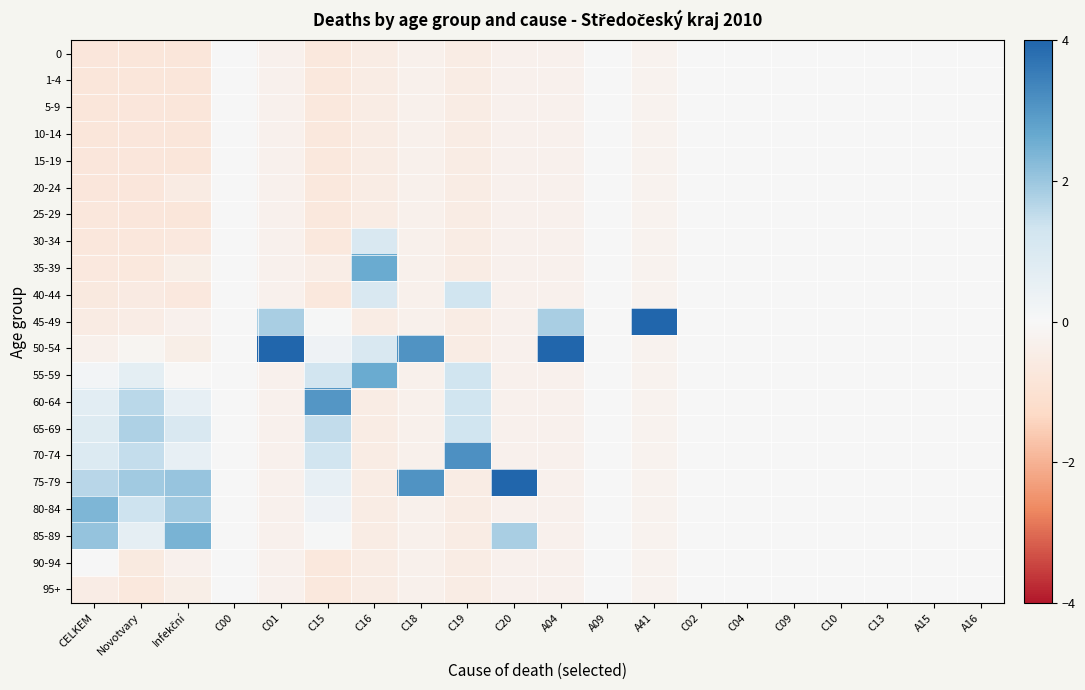

Reading left to right, transcribe all the data shown in this chart.

0: CELKEM=-0.8	Novotvary=-0.8	Infekční=-0.8	C00=0.0	C01=-0.3	C15=-0.7	C16=-0.5	C18=-0.3	C19=-0.5	C20=-0.3	A04=-0.3	A09=0.0	A41=-0.2	C02=0.0	C04=0.0	C09=0.0	C10=0.0	C13=0.0	A15=0.0	A16=0.0
1-4: CELKEM=-0.8	Novotvary=-0.8	Infekční=-0.8	C00=0.0	C01=-0.3	C15=-0.7	C16=-0.5	C18=-0.3	C19=-0.5	C20=-0.3	A04=-0.3	A09=0.0	A41=-0.2	C02=0.0	C04=0.0	C09=0.0	C10=0.0	C13=0.0	A15=0.0	A16=0.0
5-9: CELKEM=-0.8	Novotvary=-0.8	Infekční=-0.8	C00=0.0	C01=-0.3	C15=-0.7	C16=-0.5	C18=-0.3	C19=-0.5	C20=-0.3	A04=-0.3	A09=0.0	A41=-0.2	C02=0.0	C04=0.0	C09=0.0	C10=0.0	C13=0.0	A15=0.0	A16=0.0
10-14: CELKEM=-0.8	Novotvary=-0.8	Infekční=-0.8	C00=0.0	C01=-0.3	C15=-0.7	C16=-0.5	C18=-0.3	C19=-0.5	C20=-0.3	A04=-0.3	A09=0.0	A41=-0.2	C02=0.0	C04=0.0	C09=0.0	C10=0.0	C13=0.0	A15=0.0	A16=0.0
15-19: CELKEM=-0.8	Novotvary=-0.8	Infekční=-0.8	C00=0.0	C01=-0.3	C15=-0.7	C16=-0.5	C18=-0.3	C19=-0.5	C20=-0.3	A04=-0.3	A09=0.0	A41=-0.2	C02=0.0	C04=0.0	C09=0.0	C10=0.0	C13=0.0	A15=0.0	A16=0.0
20-24: CELKEM=-0.8	Novotvary=-0.8	Infekční=-0.5	C00=0.0	C01=-0.3	C15=-0.7	C16=-0.5	C18=-0.3	C19=-0.5	C20=-0.3	A04=-0.3	A09=0.0	A41=-0.2	C02=0.0	C04=0.0	C09=0.0	C10=0.0	C13=0.0	A15=0.0	A16=0.0
25-29: CELKEM=-0.7	Novotvary=-0.8	Infekční=-0.8	C00=0.0	C01=-0.3	C15=-0.7	C16=-0.5	C18=-0.3	C19=-0.5	C20=-0.3	A04=-0.3	A09=0.0	A41=-0.2	C02=0.0	C04=0.0	C09=0.0	C10=0.0	C13=0.0	A15=0.0	A16=0.0
30-34: CELKEM=-0.7	Novotvary=-0.7	Infekční=-0.7	C00=0.0	C01=-0.3	C15=-0.7	C16=1.0	C18=-0.3	C19=-0.5	C20=-0.3	A04=-0.3	A09=0.0	A41=-0.2	C02=0.0	C04=0.0	C09=0.0	C10=0.0	C13=0.0	A15=0.0	A16=0.0
35-39: CELKEM=-0.7	Novotvary=-0.7	Infekční=-0.4	C00=0.0	C01=-0.3	C15=-0.5	C16=2.6	C18=-0.3	C19=-0.5	C20=-0.3	A04=-0.3	A09=0.0	A41=-0.2	C02=0.0	C04=0.0	C09=0.0	C10=0.0	C13=0.0	A15=0.0	A16=0.0
40-44: CELKEM=-0.6	Novotvary=-0.6	Infekční=-0.7	C00=0.0	C01=-0.3	C15=-0.7	C16=1.0	C18=-0.3	C19=1.3	C20=-0.3	A04=-0.3	A09=0.0	A41=-0.2	C02=0.0	C04=0.0	C09=0.0	C10=0.0	C13=0.0	A15=0.0	A16=0.0
45-49: CELKEM=-0.5	Novotvary=-0.5	Infekční=-0.3	C00=0.0	C01=1.8	C15=0.0	C16=-0.5	C18=-0.3	C19=-0.5	C20=-0.3	A04=1.8	A09=0.0	A41=4.5	C02=0.0	C04=0.0	C09=0.0	C10=0.0	C13=0.0	A15=0.0	A16=0.0
50-54: CELKEM=-0.3	Novotvary=-0.1	Infekční=-0.4	C00=0.0	C01=4.0	C15=0.3	C16=1.0	C18=3.1	C19=-0.5	C20=-0.3	A04=4.0	A09=0.0	A41=-0.2	C02=0.0	C04=0.0	C09=0.0	C10=0.0	C13=0.0	A15=0.0	A16=0.0
55-59: CELKEM=0.2	Novotvary=0.6	Infekční=-0.1	C00=0.0	C01=-0.3	C15=1.3	C16=2.6	C18=-0.3	C19=1.3	C20=-0.3	A04=-0.3	A09=0.0	A41=-0.2	C02=0.0	C04=0.0	C09=0.0	C10=0.0	C13=0.0	A15=0.0	A16=0.0
60-64: CELKEM=0.7	Novotvary=1.6	Infekční=0.6	C00=0.0	C01=-0.3	C15=3.0	C16=-0.5	C18=-0.3	C19=1.3	C20=-0.3	A04=-0.3	A09=0.0	A41=-0.2	C02=0.0	C04=0.0	C09=0.0	C10=0.0	C13=0.0	A15=0.0	A16=0.0
65-69: CELKEM=0.8	Novotvary=1.8	Infekční=1.1	C00=0.0	C01=-0.3	C15=1.5	C16=-0.5	C18=-0.3	C19=1.3	C20=-0.3	A04=-0.3	A09=0.0	A41=-0.2	C02=0.0	C04=0.0	C09=0.0	C10=0.0	C13=0.0	A15=0.0	A16=0.0
70-74: CELKEM=0.9	Novotvary=1.5	Infekční=0.6	C00=0.0	C01=-0.3	C15=1.3	C16=-0.5	C18=-0.3	C19=3.1	C20=-0.3	A04=-0.3	A09=0.0	A41=-0.2	C02=0.0	C04=0.0	C09=0.0	C10=0.0	C13=0.0	A15=0.0	A16=0.0
75-79: CELKEM=1.6	Novotvary=1.9	Infekční=2.0	C00=0.0	C01=-0.3	C15=0.5	C16=-0.5	C18=3.1	C19=-0.5	C20=4.0	A04=-0.3	A09=0.0	A41=-0.2	C02=0.0	C04=0.0	C09=0.0	C10=0.0	C13=0.0	A15=0.0	A16=0.0
80-84: CELKEM=2.4	Novotvary=1.4	Infekční=1.9	C00=0.0	C01=-0.3	C15=0.3	C16=-0.5	C18=-0.3	C19=-0.5	C20=-0.3	A04=-0.3	A09=0.0	A41=-0.2	C02=0.0	C04=0.0	C09=0.0	C10=0.0	C13=0.0	A15=0.0	A16=0.0
85-89: CELKEM=2.1	Novotvary=0.6	Infekční=2.4	C00=0.0	C01=-0.3	C15=0.0	C16=-0.5	C18=-0.3	C19=-0.5	C20=1.8	A04=-0.3	A09=0.0	A41=-0.2	C02=0.0	C04=0.0	C09=0.0	C10=0.0	C13=0.0	A15=0.0	A16=0.0
90-94: CELKEM=0.0	Novotvary=-0.6	Infekční=-0.3	C00=0.0	C01=-0.3	C15=-0.7	C16=-0.5	C18=-0.3	C19=-0.5	C20=-0.3	A04=-0.3	A09=0.0	A41=-0.2	C02=0.0	C04=0.0	C09=0.0	C10=0.0	C13=0.0	A15=0.0	A16=0.0
95+: CELKEM=-0.5	Novotvary=-0.7	Infekční=-0.4	C00=0.0	C01=-0.3	C15=-0.7	C16=-0.5	C18=-0.3	C19=-0.5	C20=-0.3	A04=-0.3	A09=0.0	A41=-0.2	C02=0.0	C04=0.0	C09=0.0	C10=0.0	C13=0.0	A15=0.0	A16=0.0